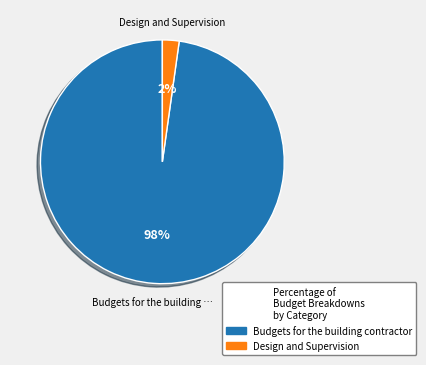

To the nearest percent, what is the difference between the largest and smallest slice percentages?

96%